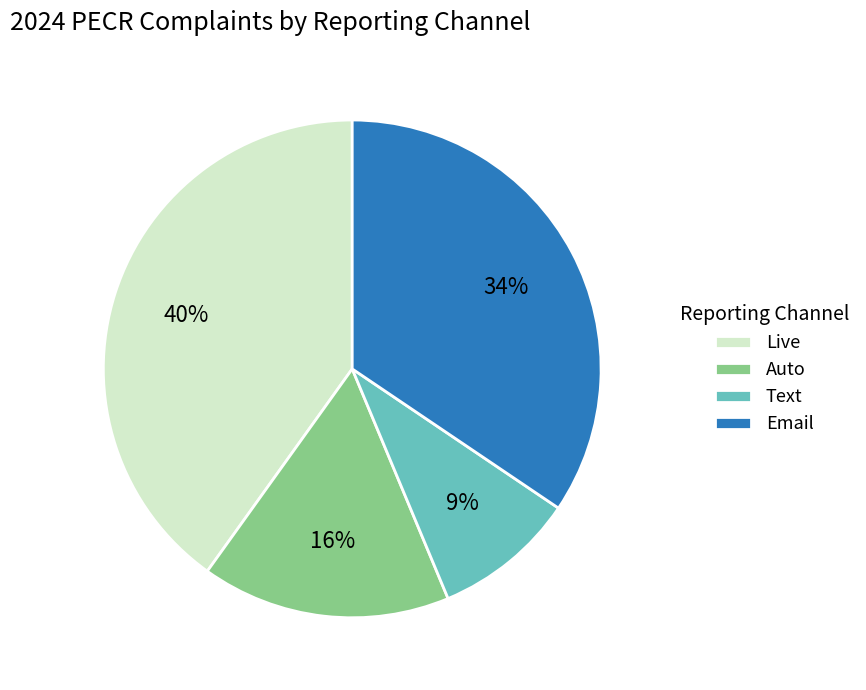

What is the smallest slice in the pie chart?

Text